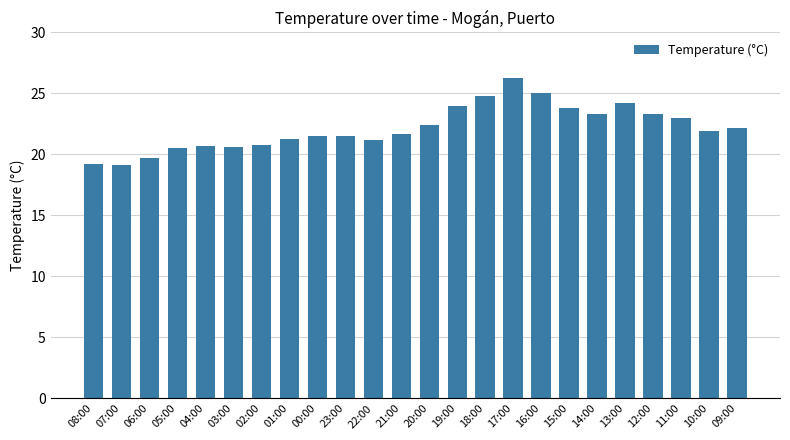

Where does the data first go above 21?

01:00